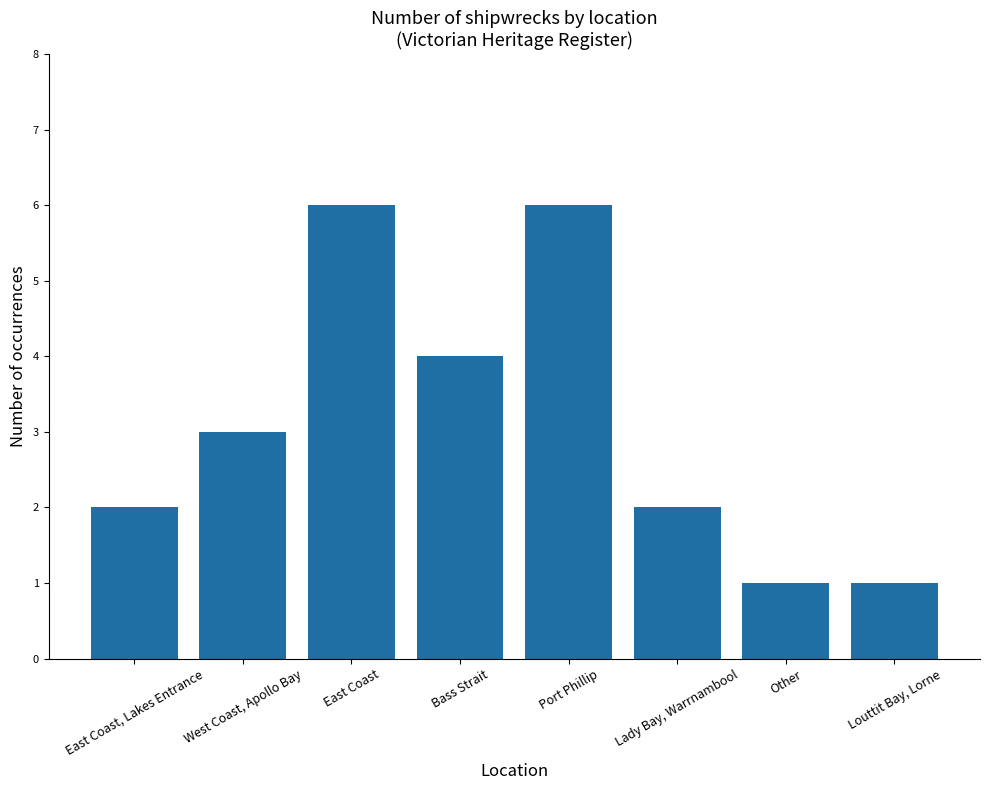

Are the bars grouped side by side (vs. stacked)?

No